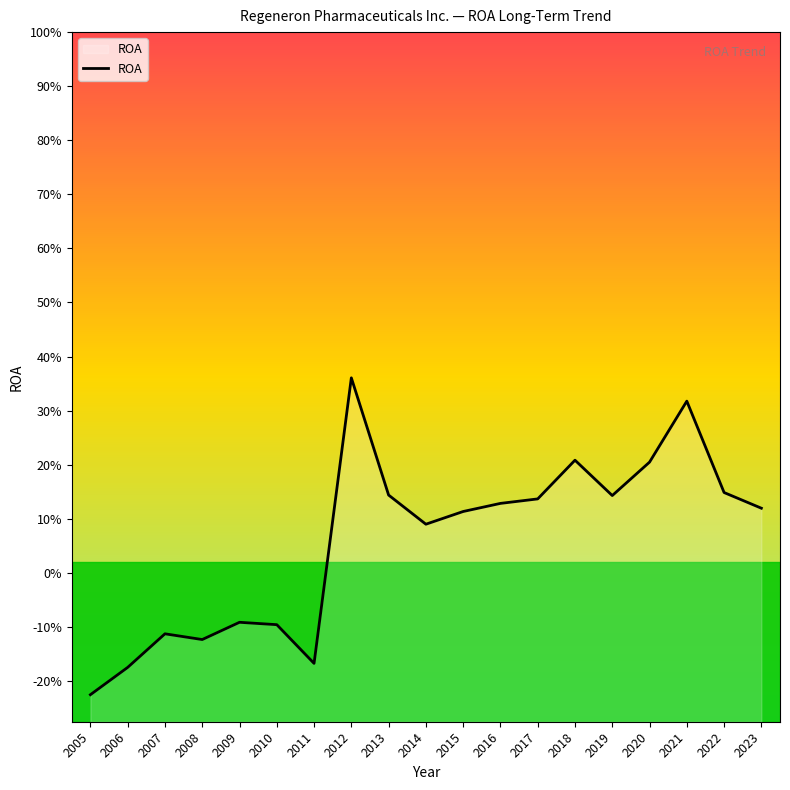

What is the smallest value displayed?

-0.2